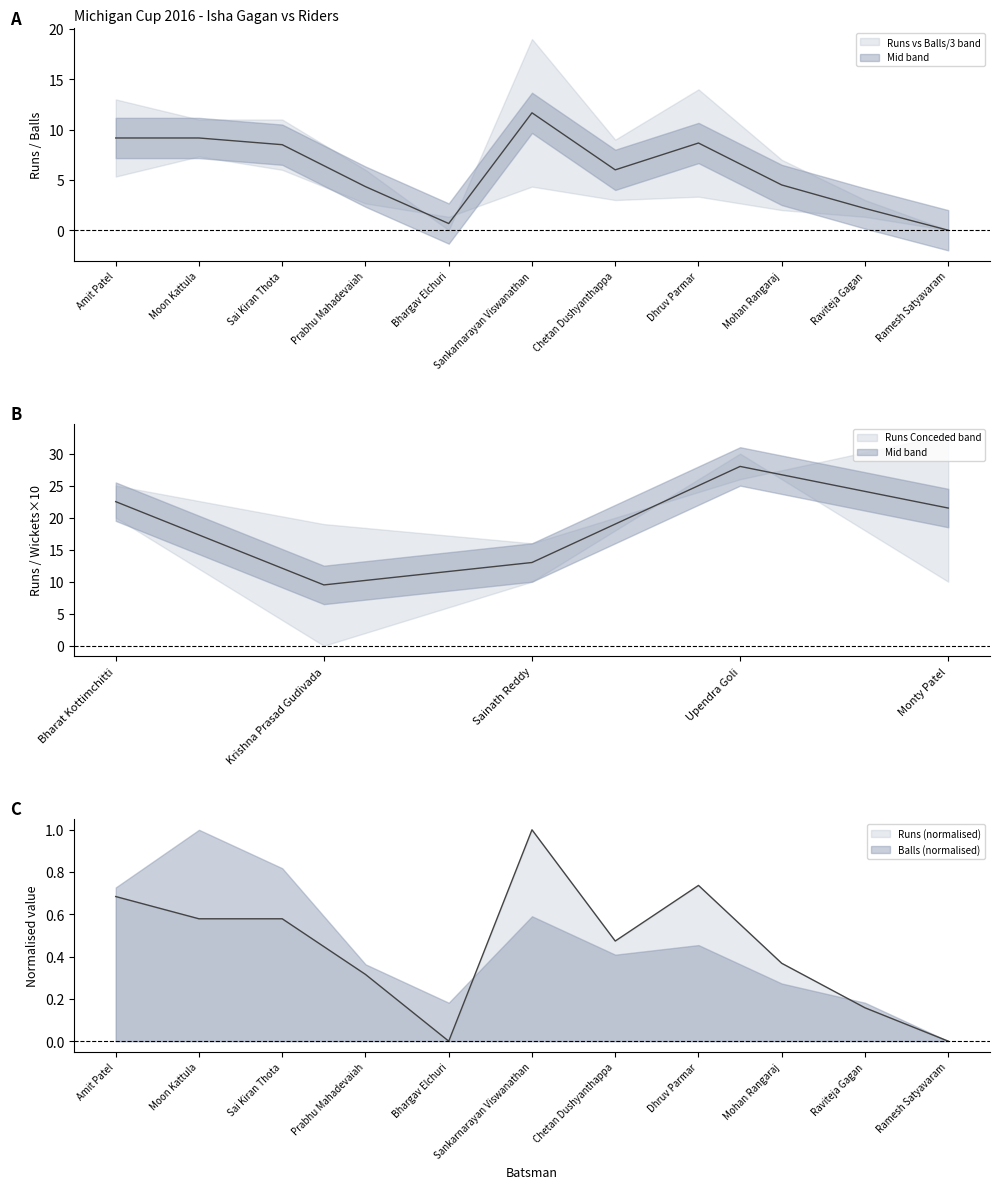

What is the difference between the second highest and second lowest values?

0.7